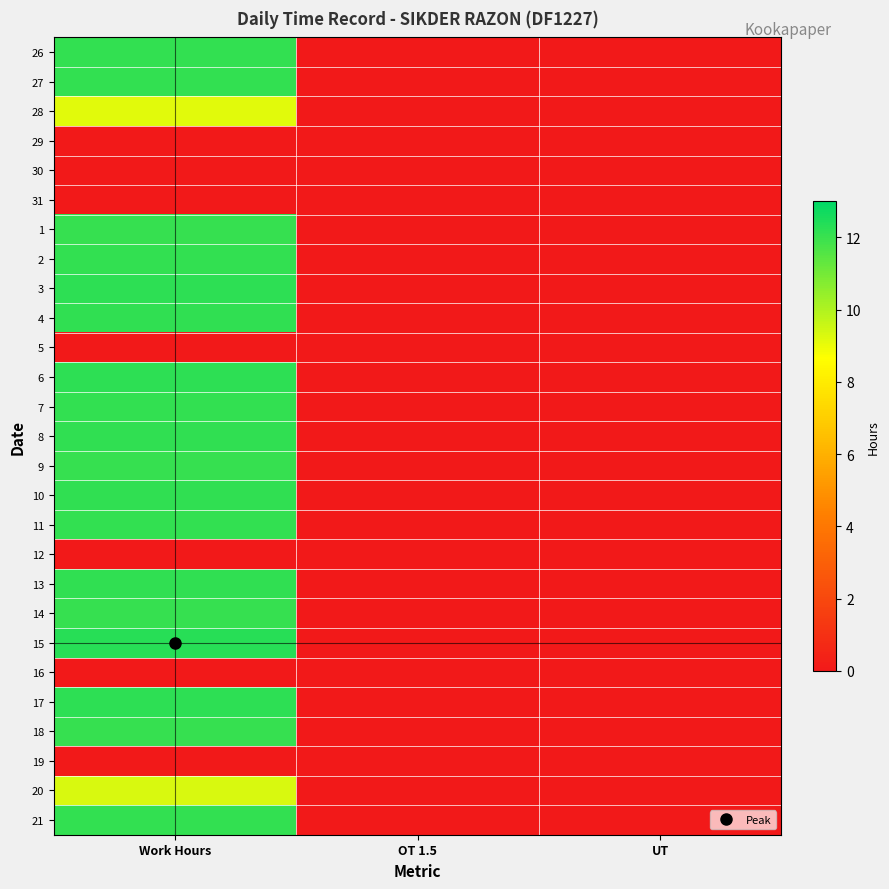

What is the difference between the highest and lowest values at Work Hours?

12.3